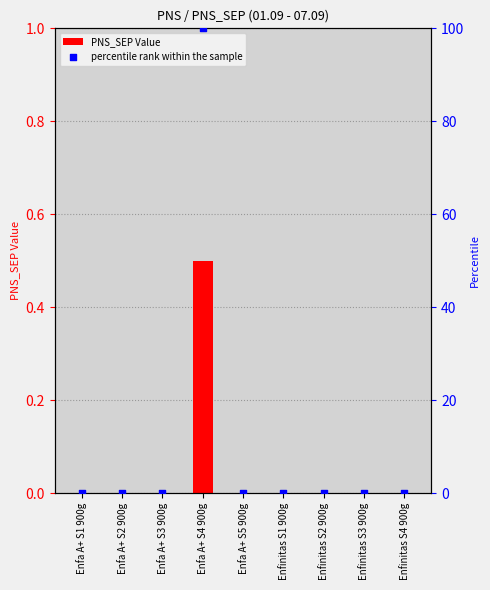

Which series reaches the minimum Y coordinate?

PNS_SEP Value